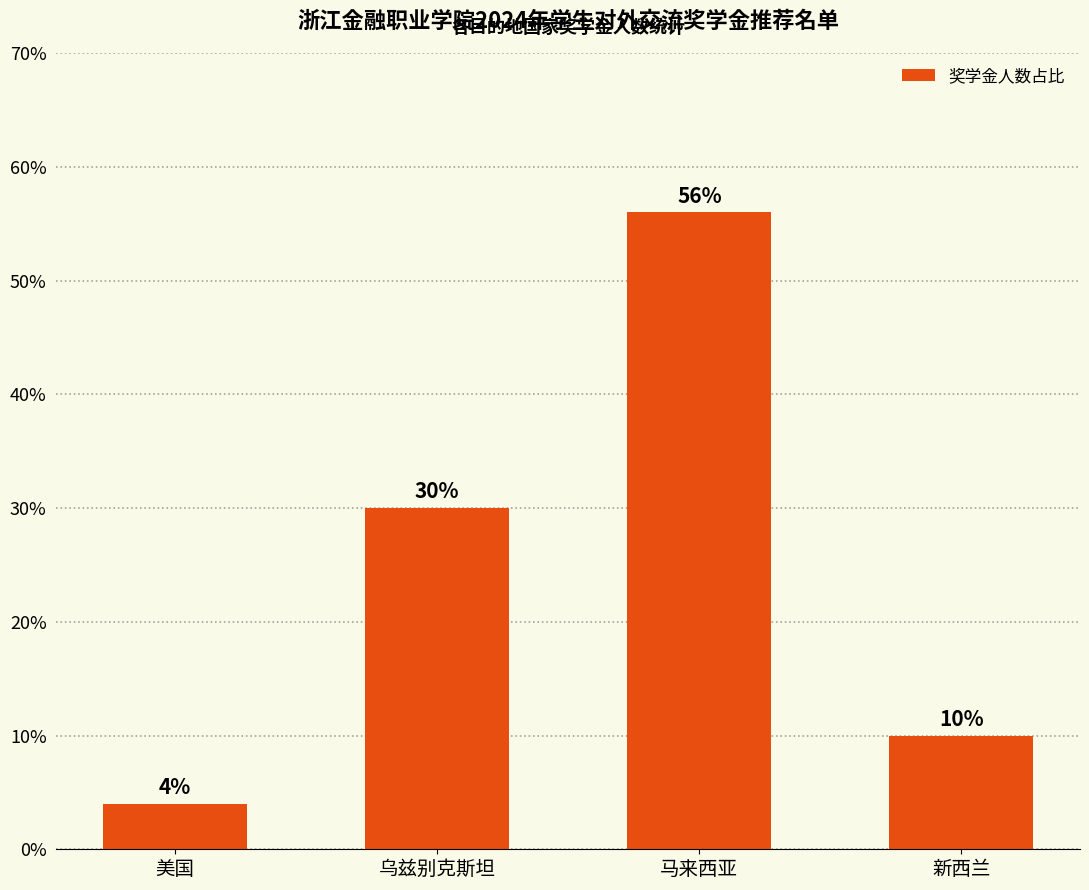

Where is the data nearest to the value 30?

乌兹别克斯坦